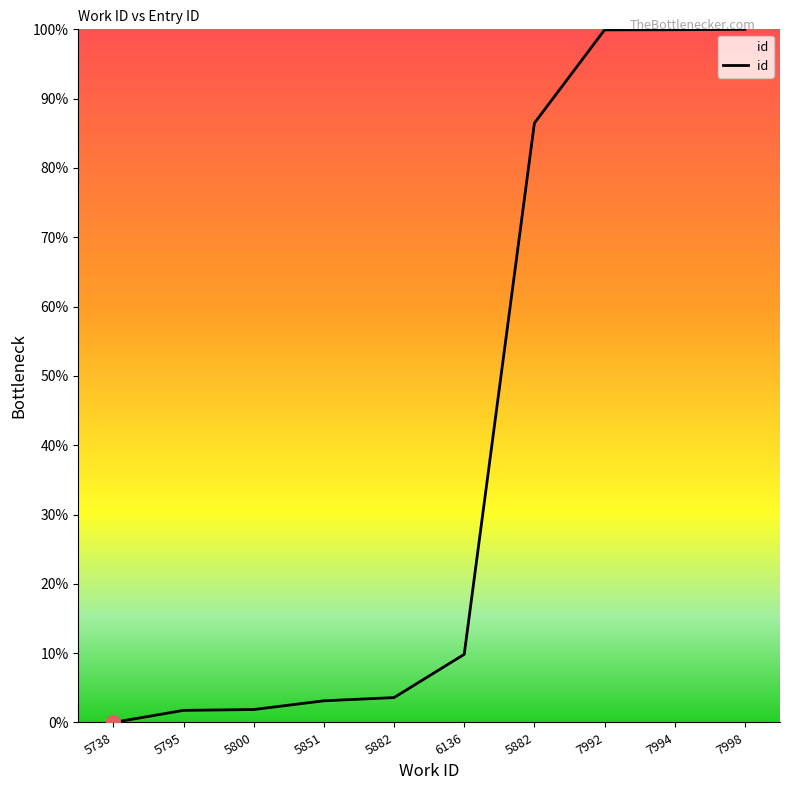

How many lines are shown in the chart?

1